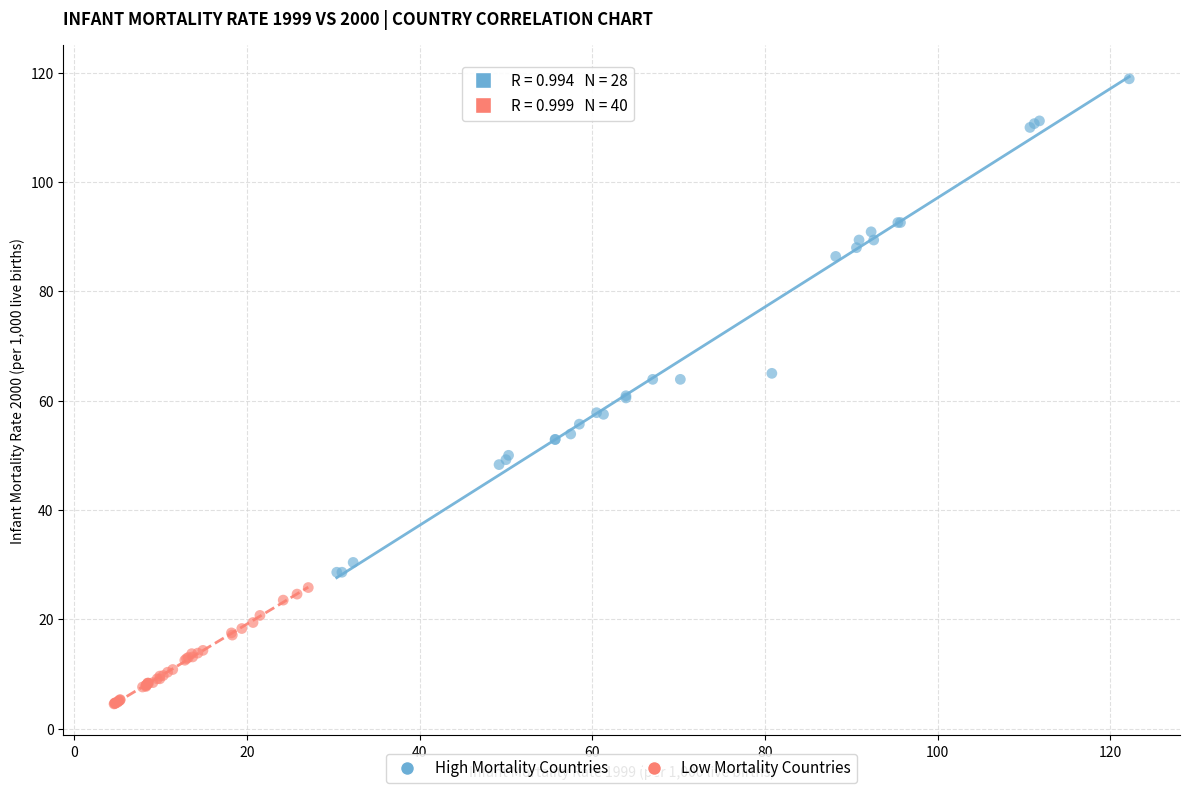

What are all the series names shown in the legend?

High Mortality Countries, Low Mortality Countries